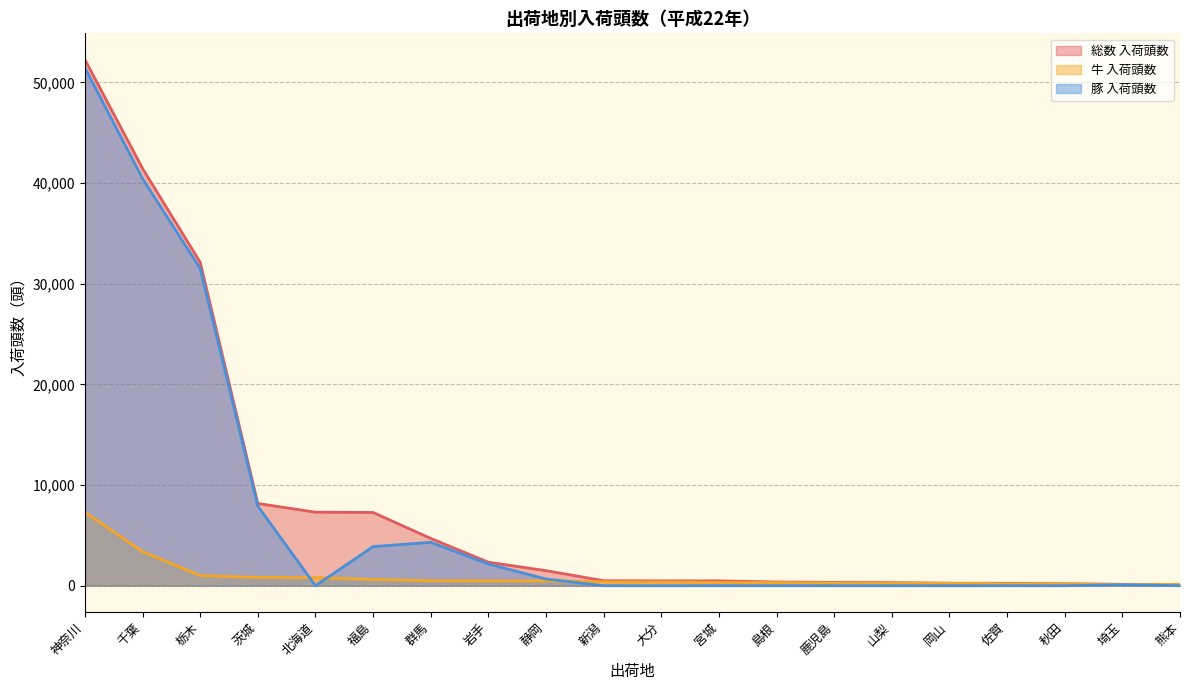

What is the spread (max minus min) of values at 山梨?

304